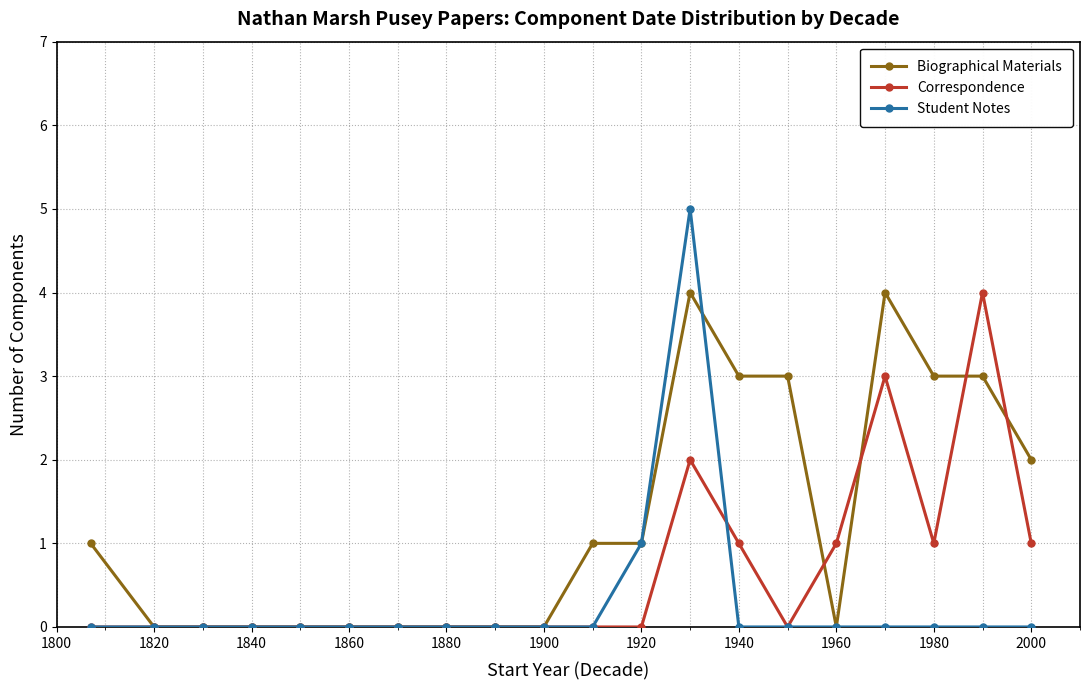

What is the value of the Student Notes point at the 12th from the left?

1